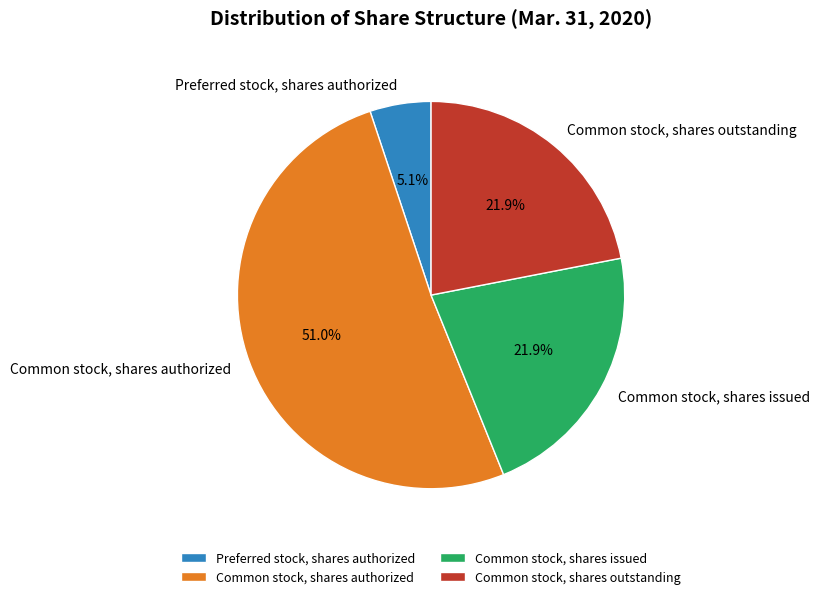

Does Common stock, shares authorized account for over 50% of the chart?

Yes